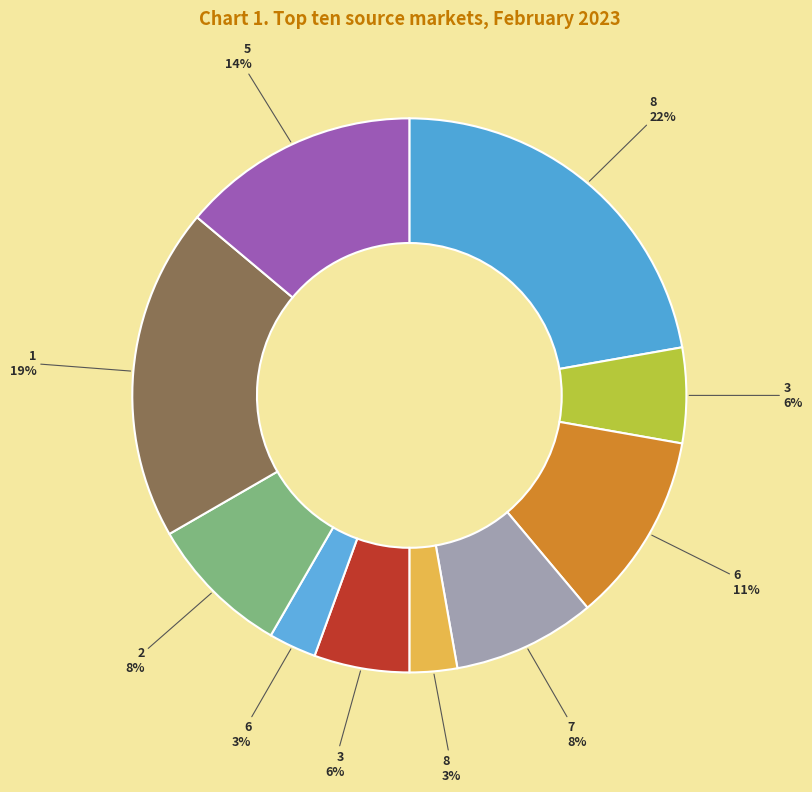

How many segments does this pie chart have?

10